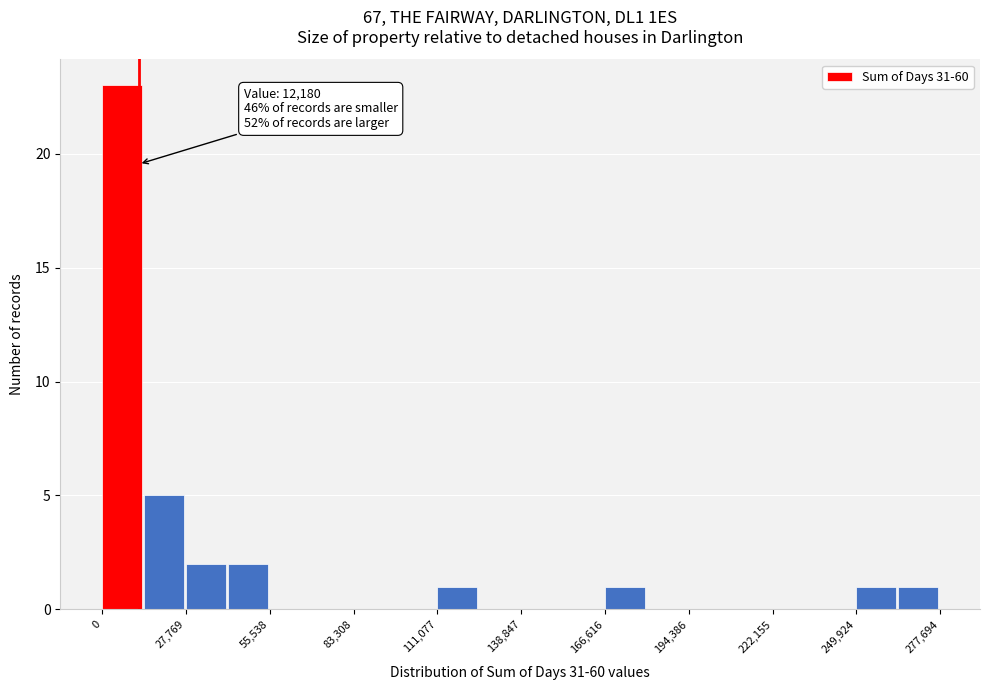

Around what value on the x-axis is the tallest bar? Give the approximate position of its centre, as read against the axis.

5000